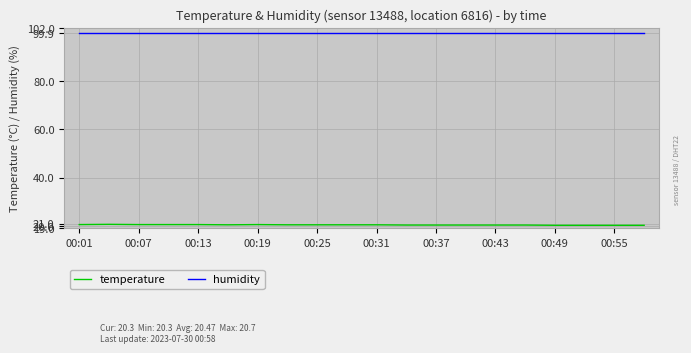

What is the greatest value displayed?

99.9